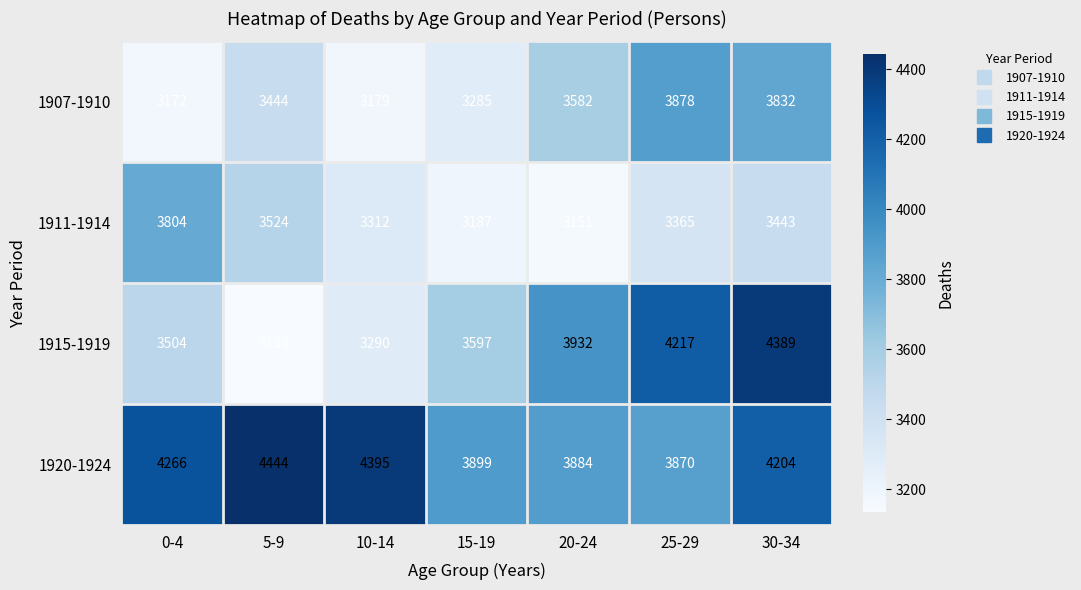

Where is 1911-1914 nearest to the value 3477?

30-34